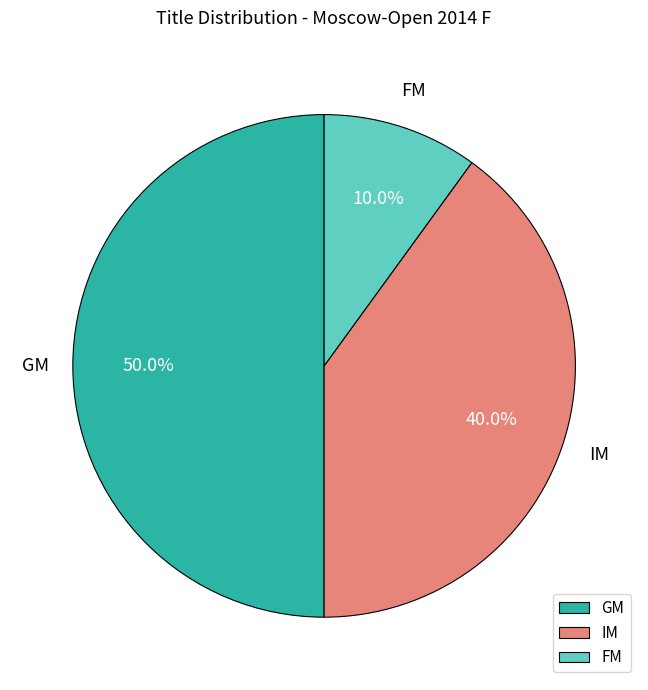

To the nearest percent, what is the combined percentage of FM and GM?

60%